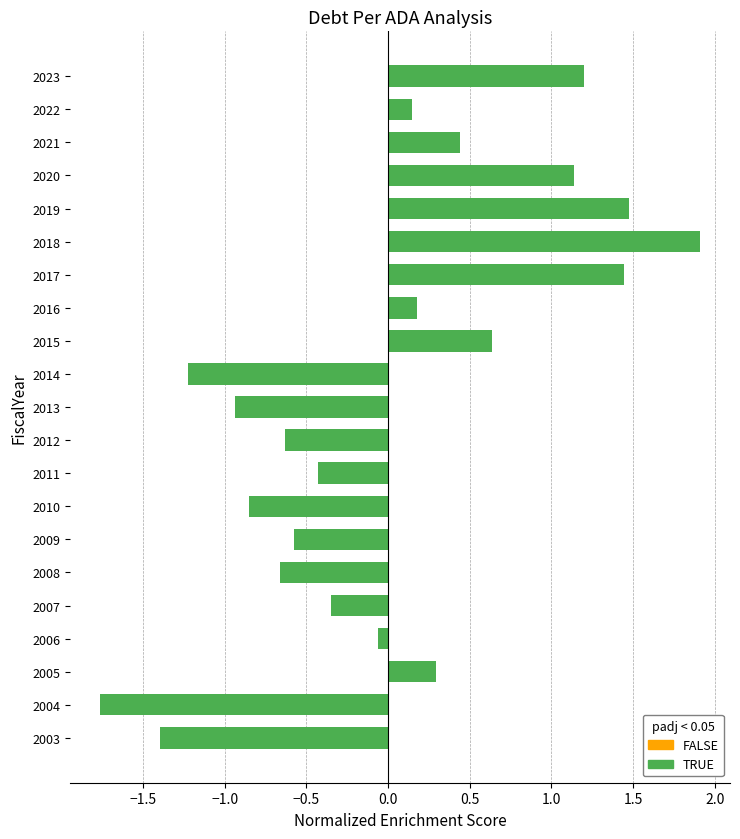

How many bars are there in total?

21